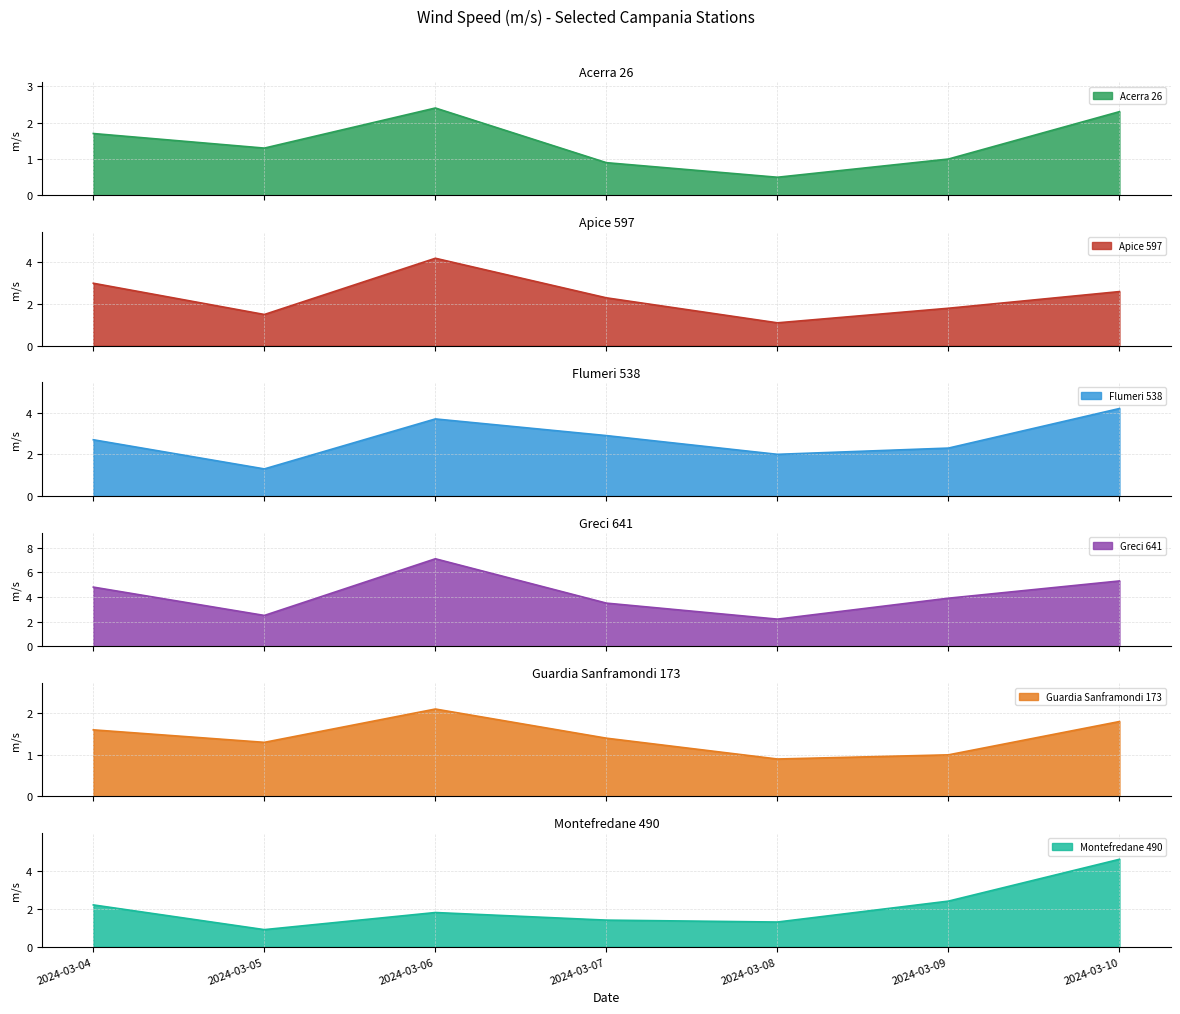

At 2024-03-04, list the series in order from largest to smallest.

Greci 641, Apice 597, Flumeri 538, Montefredane 490, Acerra 26, Guardia Sanframondi 173